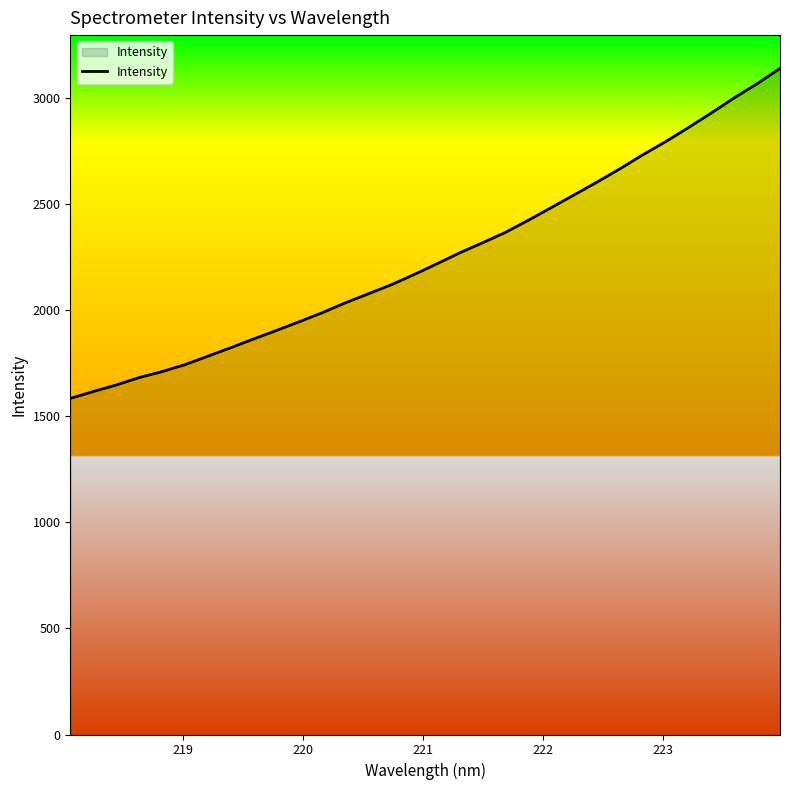

What is the minimum value shown in the chart?

1584.9